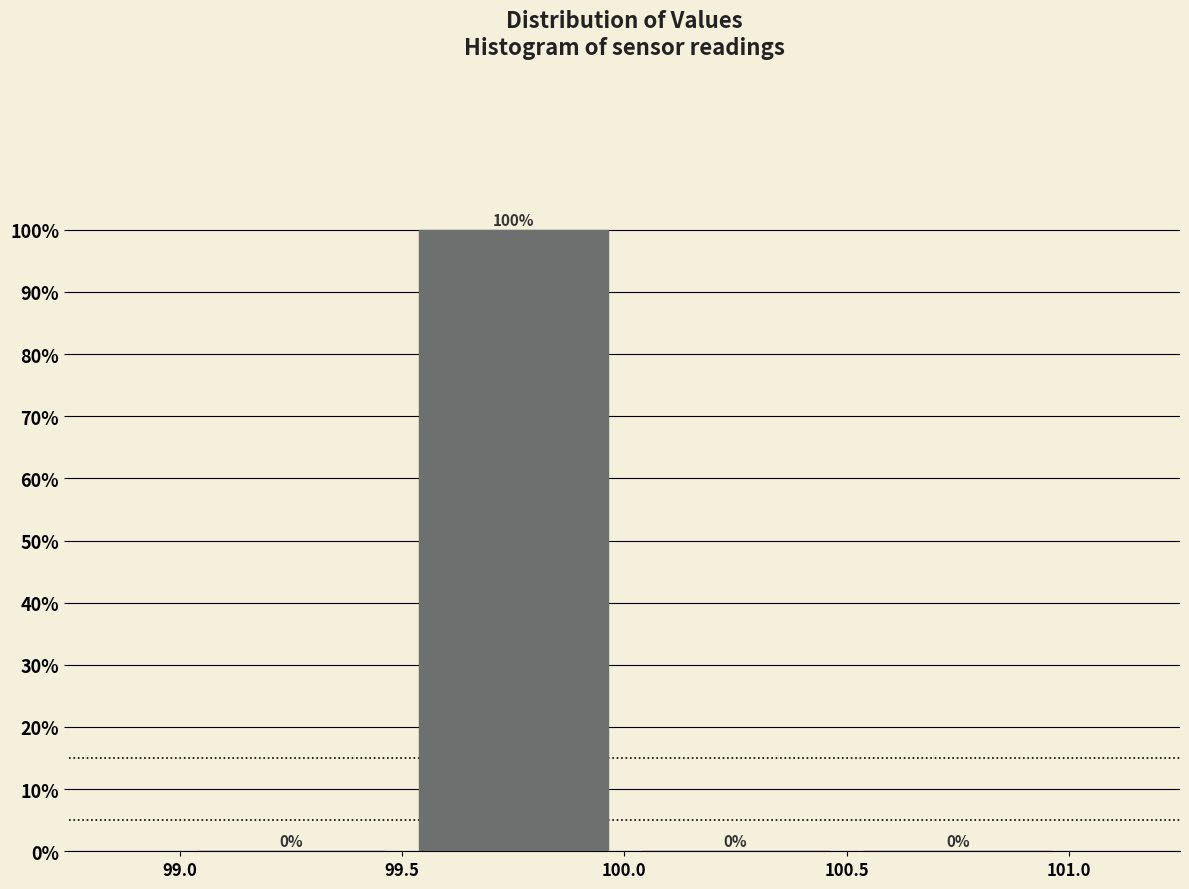

What is the height of the bar covering 99.5 to 100.0 on the x-axis?

100